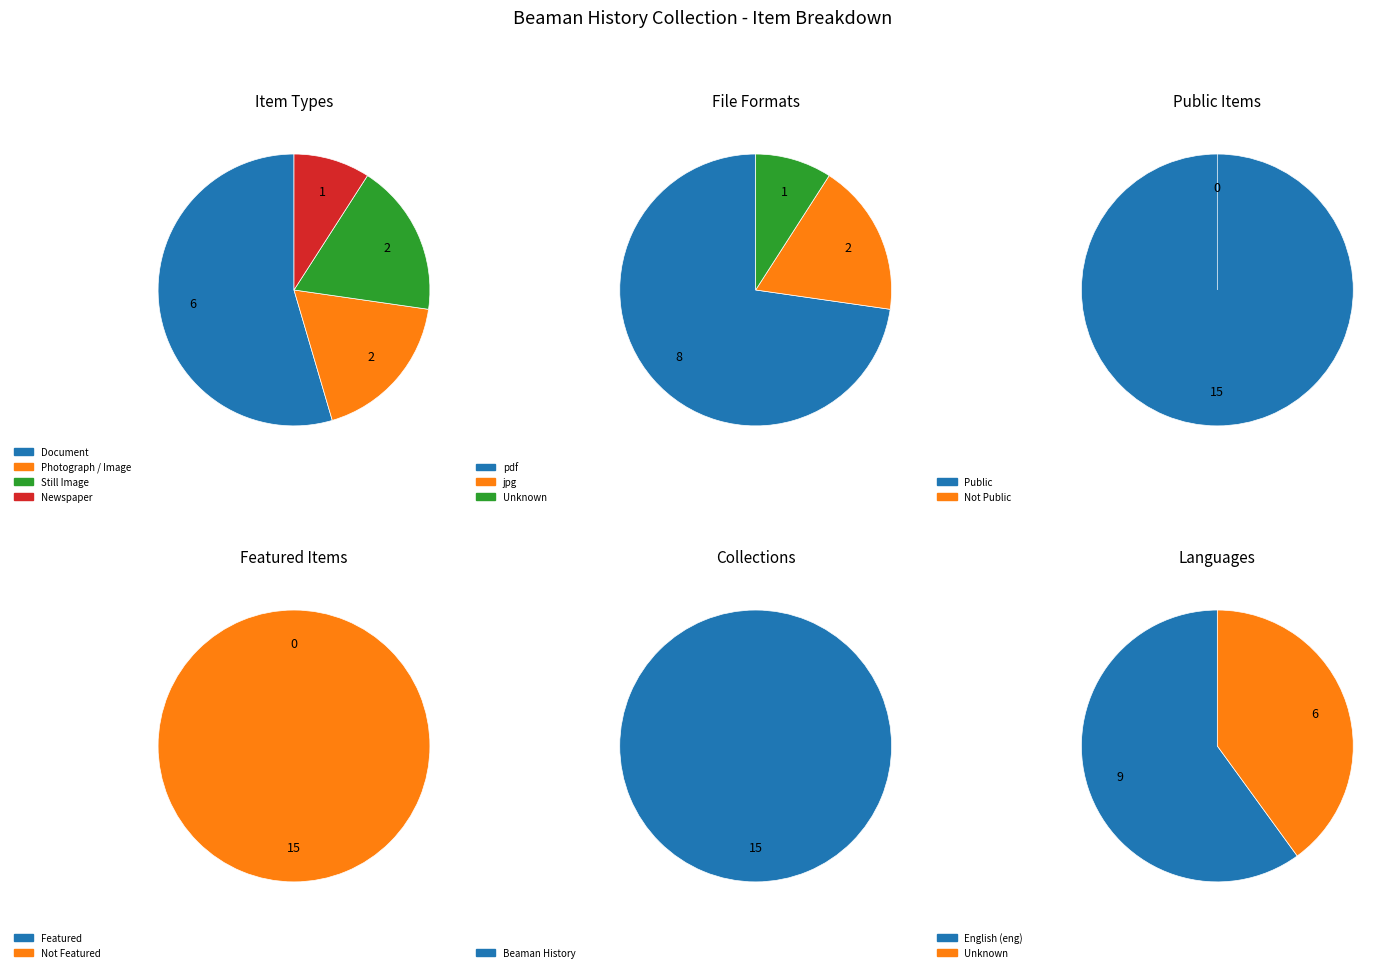

Combined, do Image / Photograph and Still Image / Photograph account for over 50%?

No